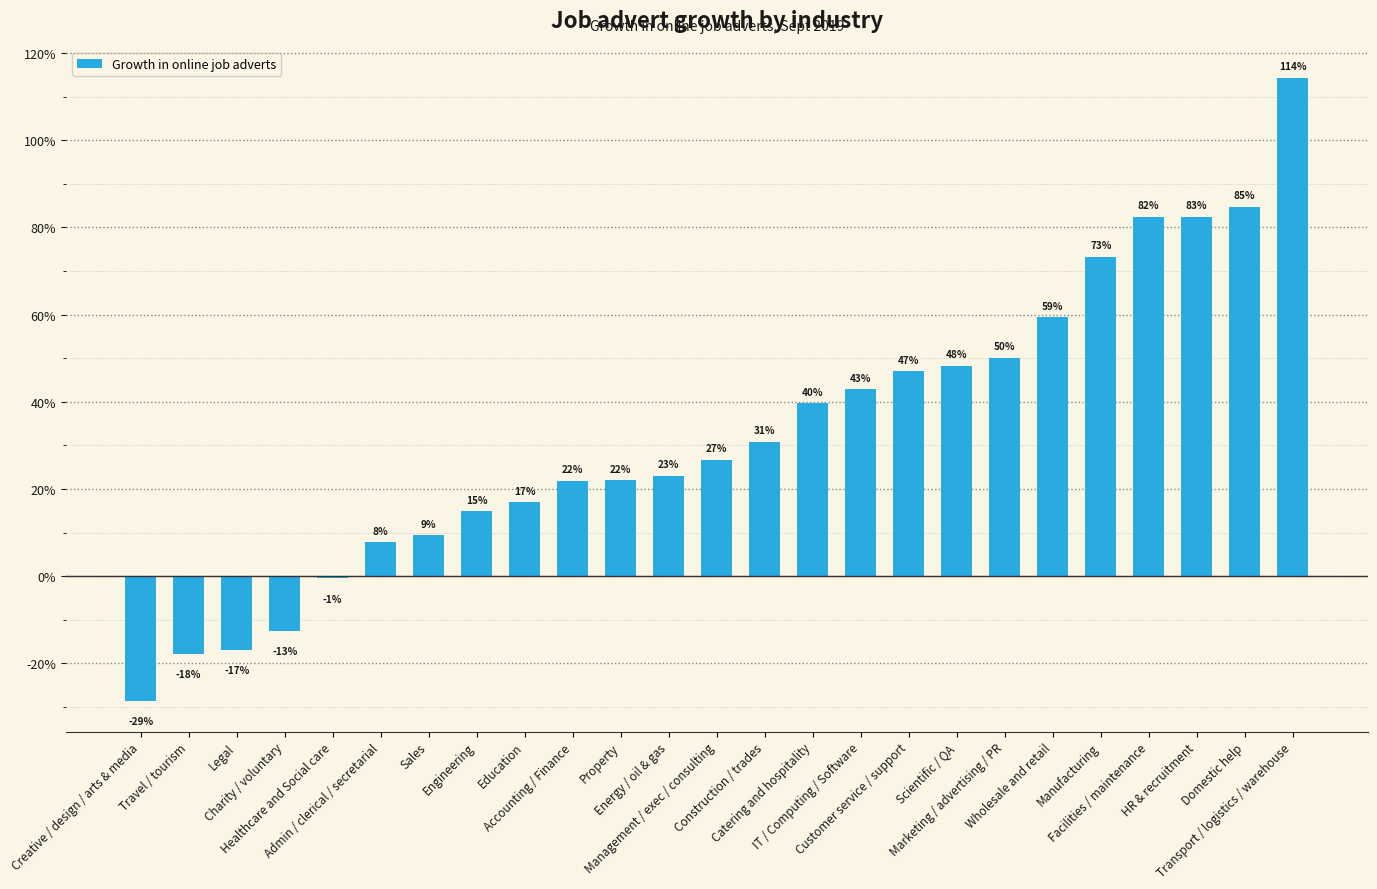

Does the chart contain stacked bars?

No